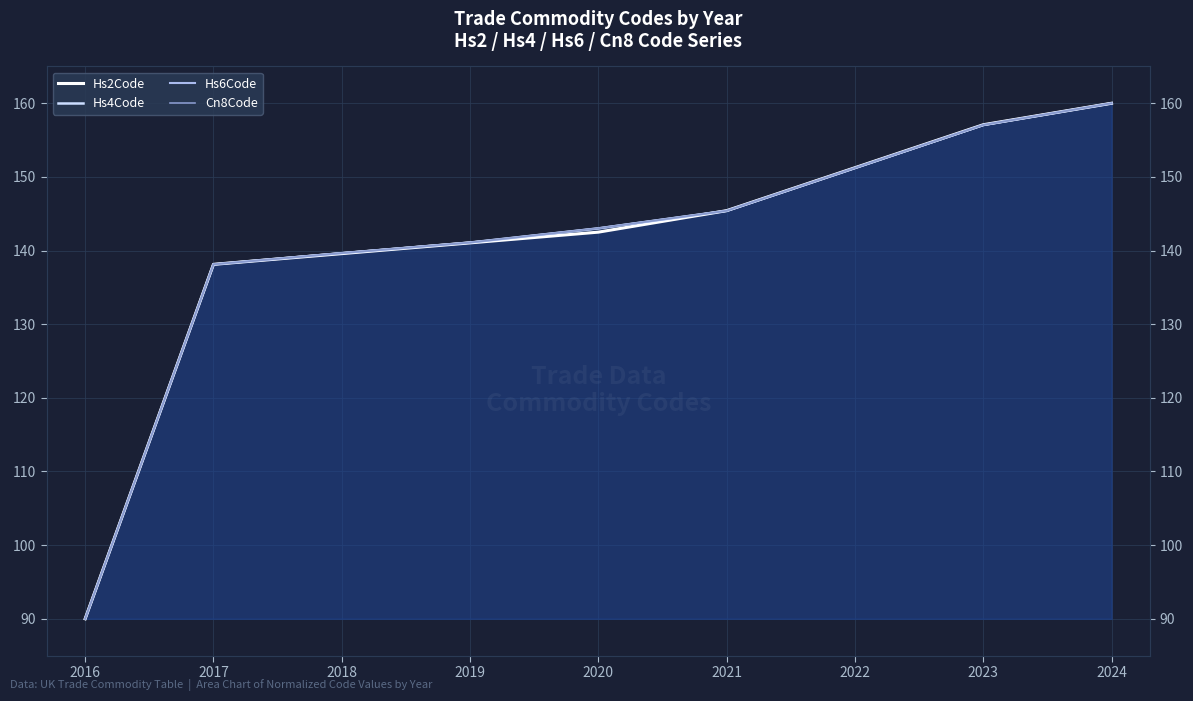

At which label does Hs2Code reach its peak?

2024